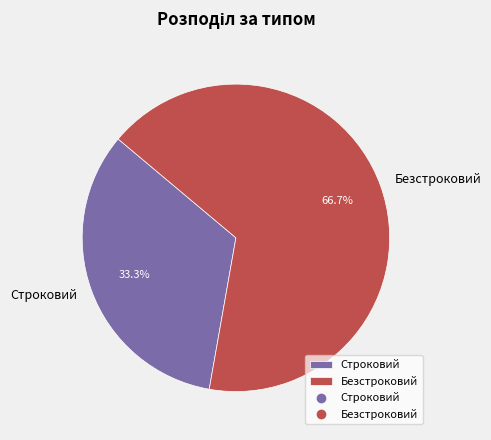

Does Строковий account for over 50% of the chart?

No